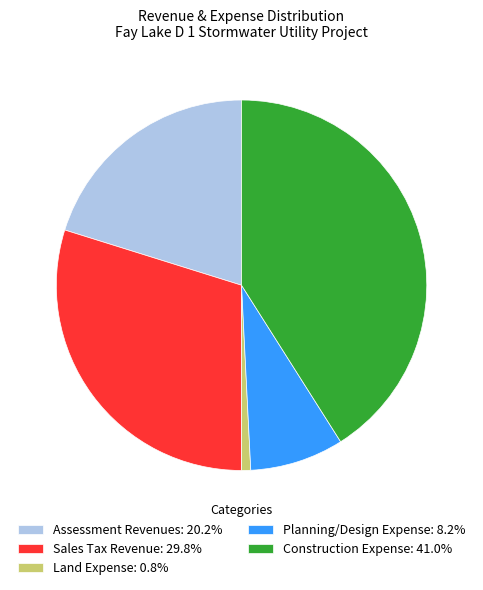

Is there any slice that represents more than half of the pie?

No